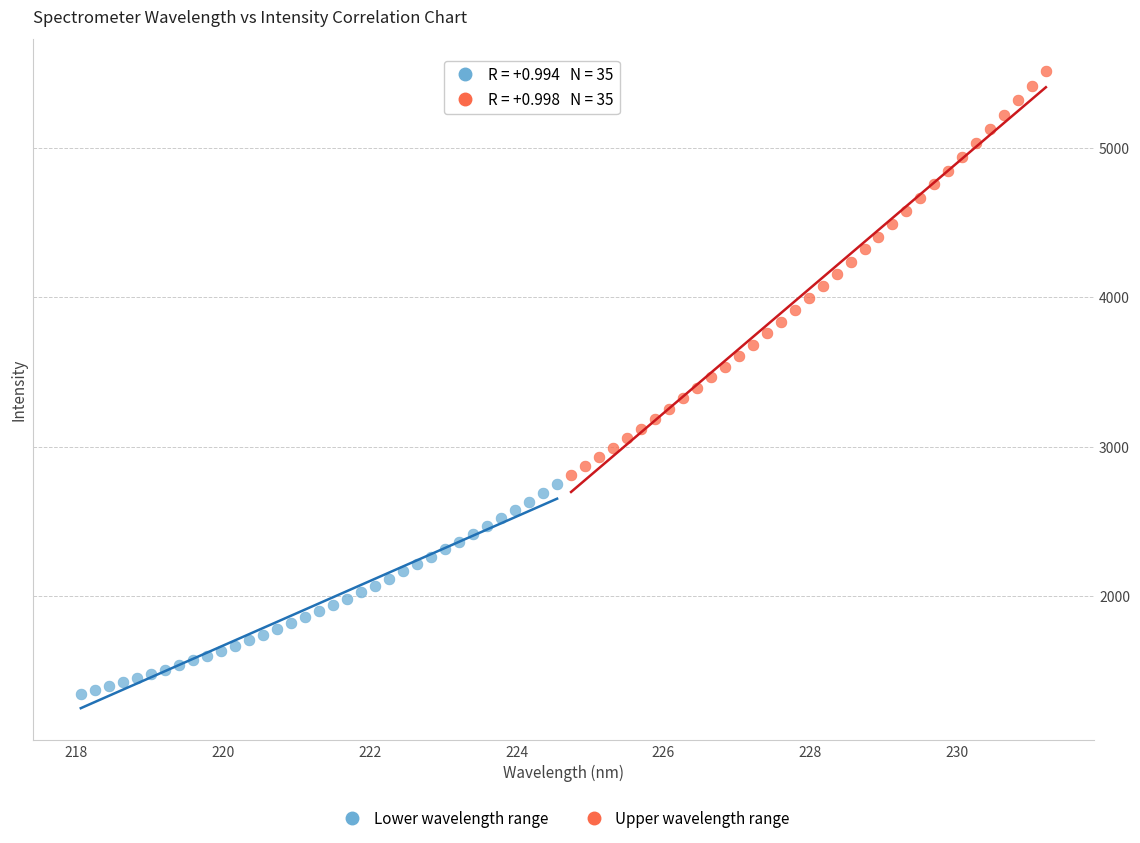

Which series contains the lowest Y value?

Lower wavelength range